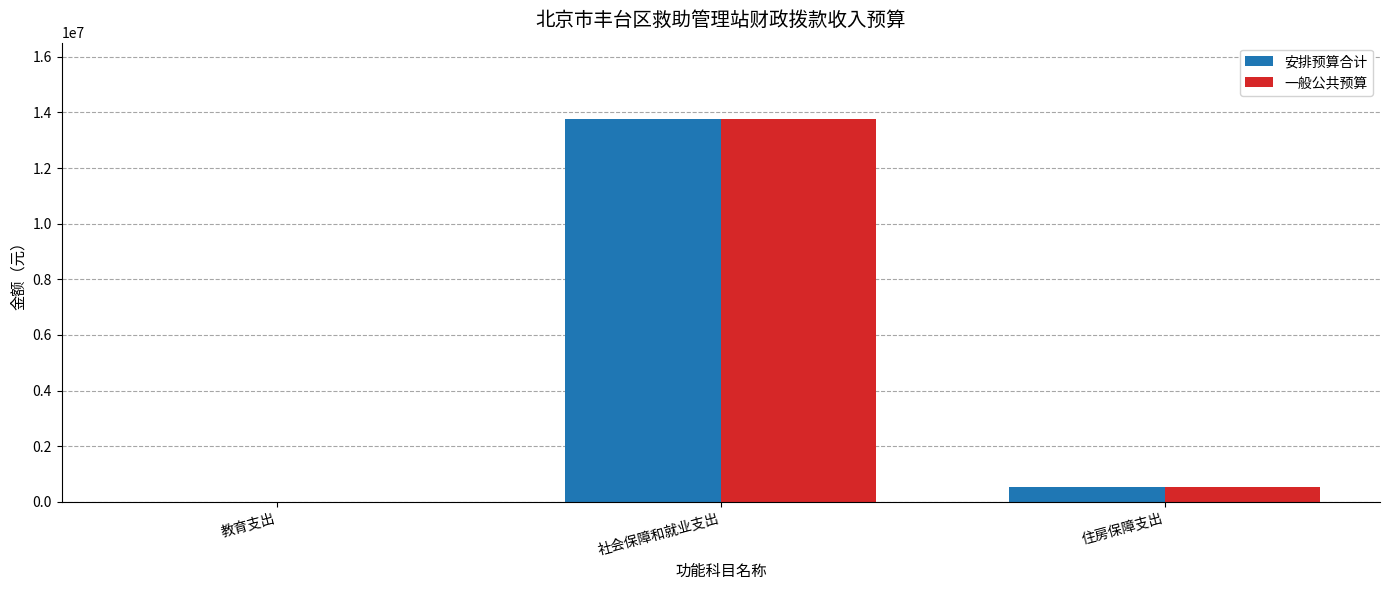

What are all the series names shown in the legend?

安排预算合计, 一般公共预算